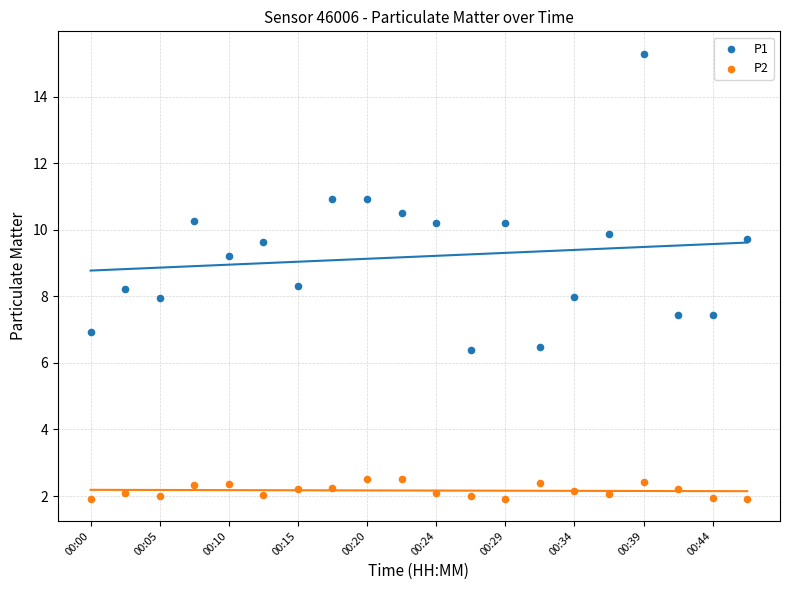

What are all the series names shown in the legend?

P1, P2